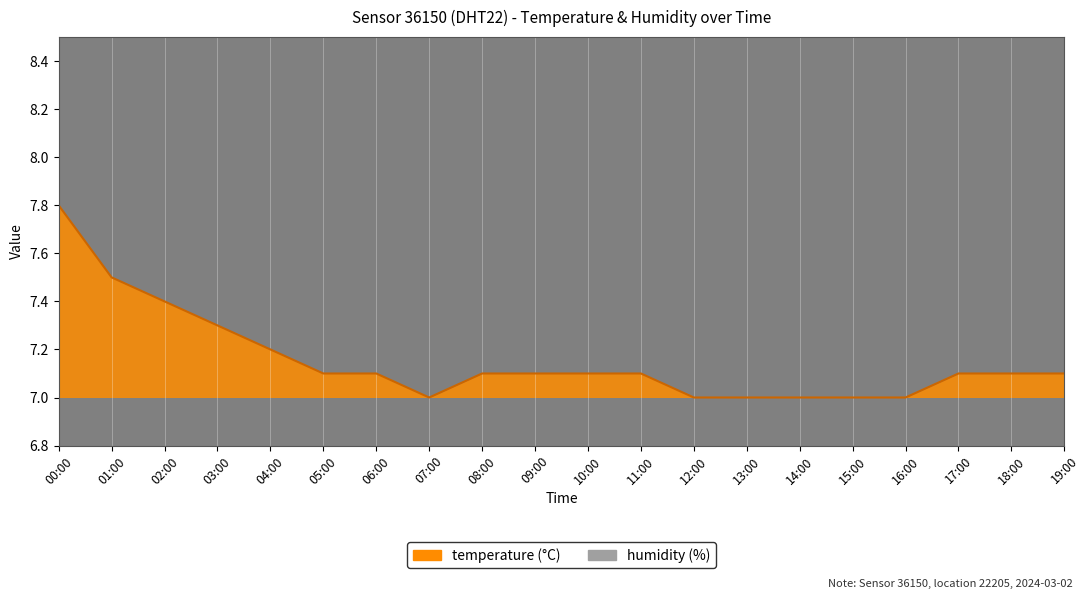

What position from the left is 09:00?

10